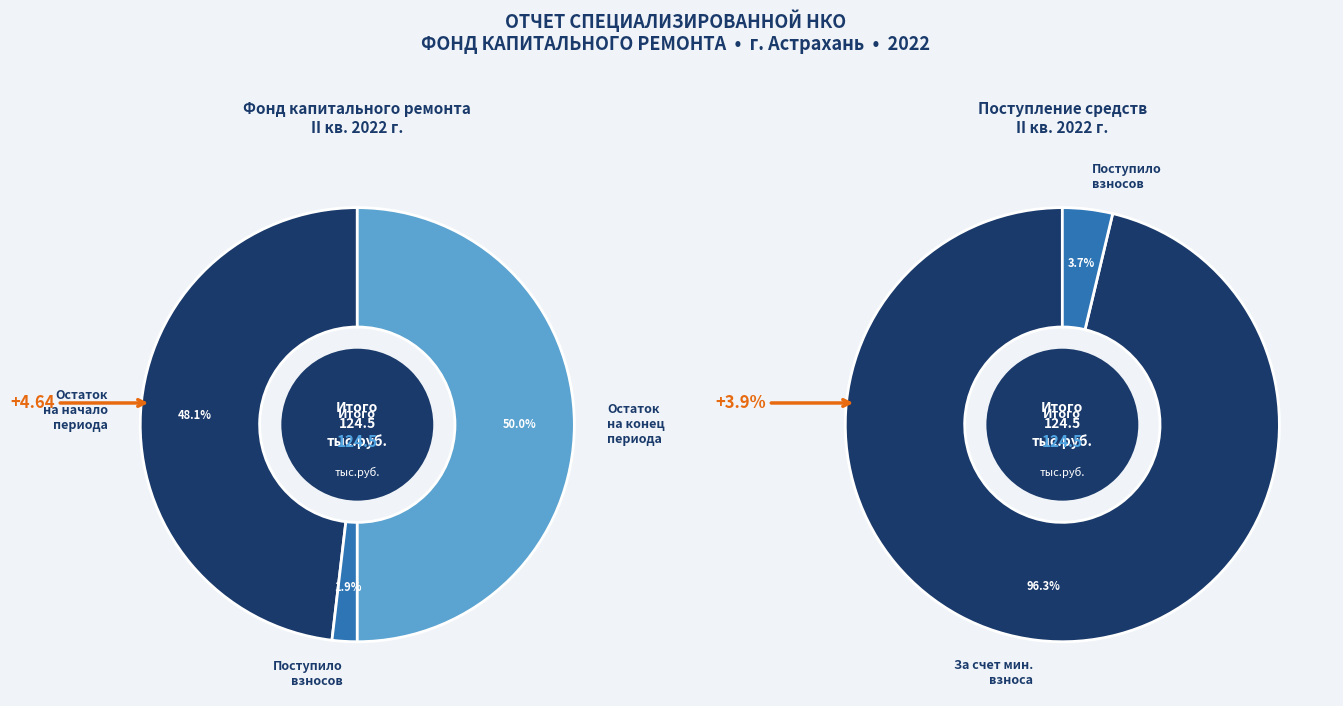

Is there any slice that represents more than half of the pie?

No